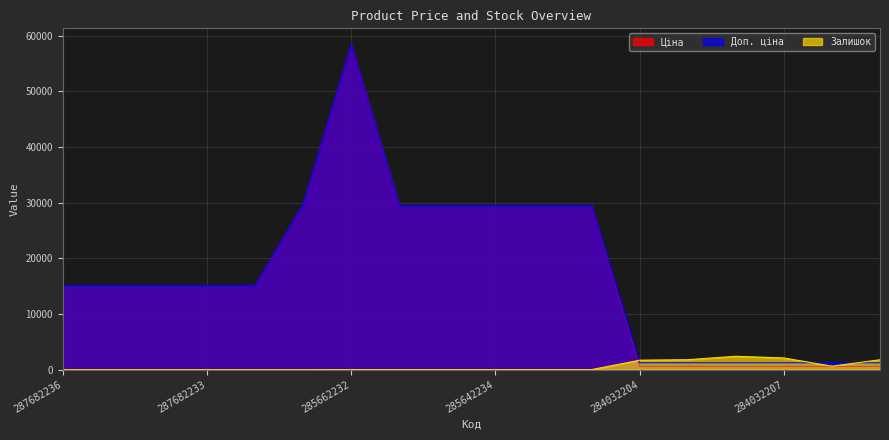

Is the value of Ціна at 285642234 greater than the value of Доп. ціна at 287682233?

Yes